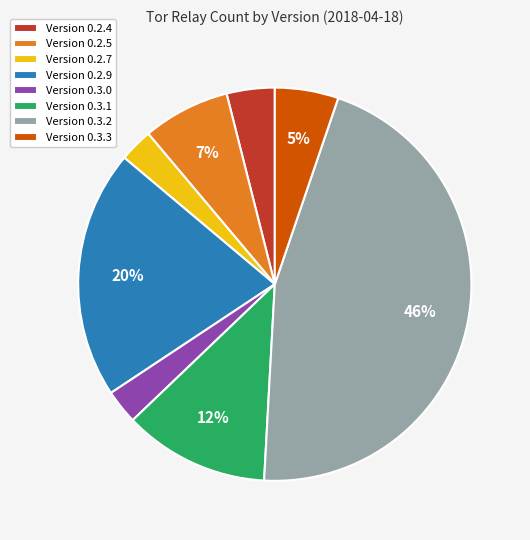

Which has a higher value, Version 0.2.7 or Version 0.3.2?

Version 0.3.2